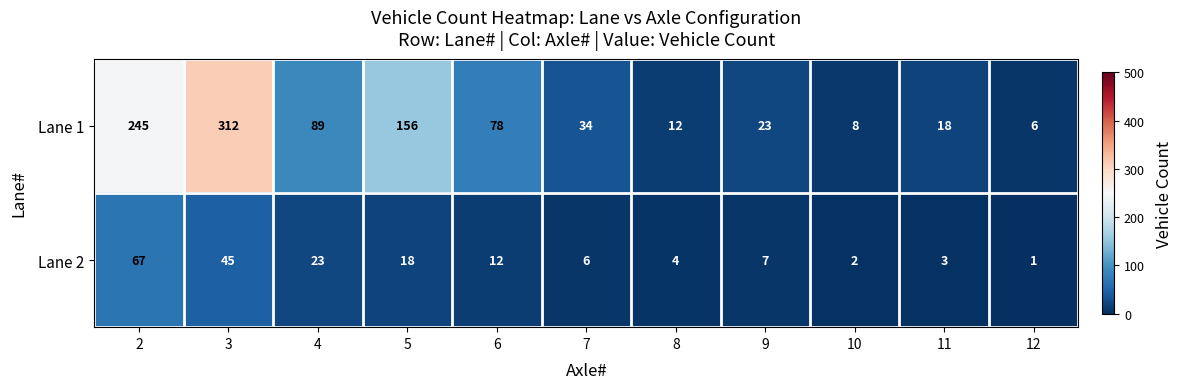

Count the number of data series in this chart.

2